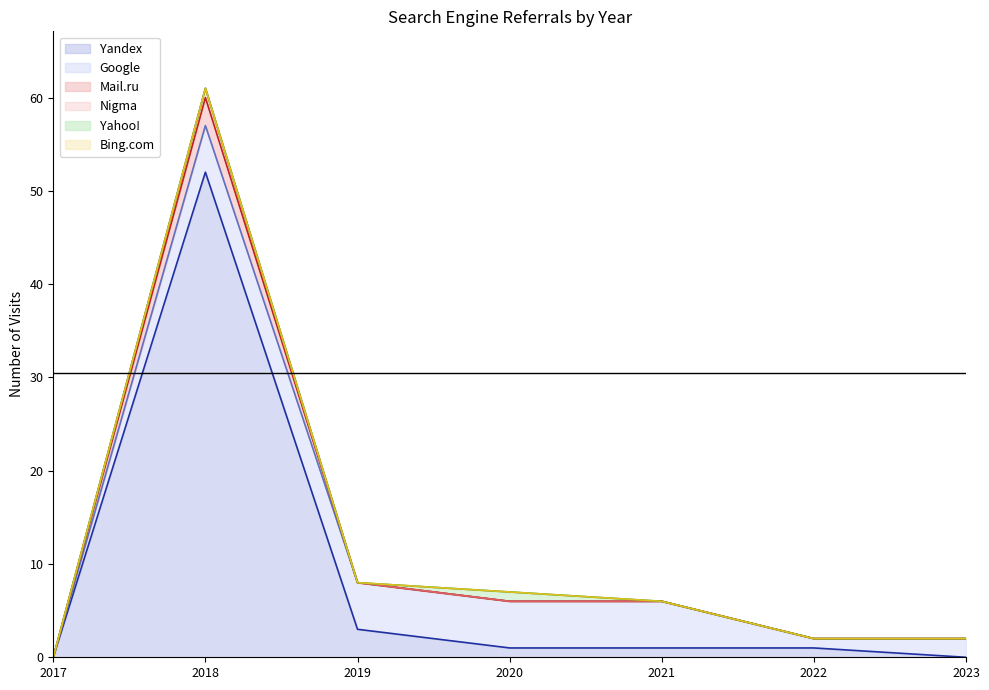

What is the difference between the maximum and minimum values in the Nigma series?

60